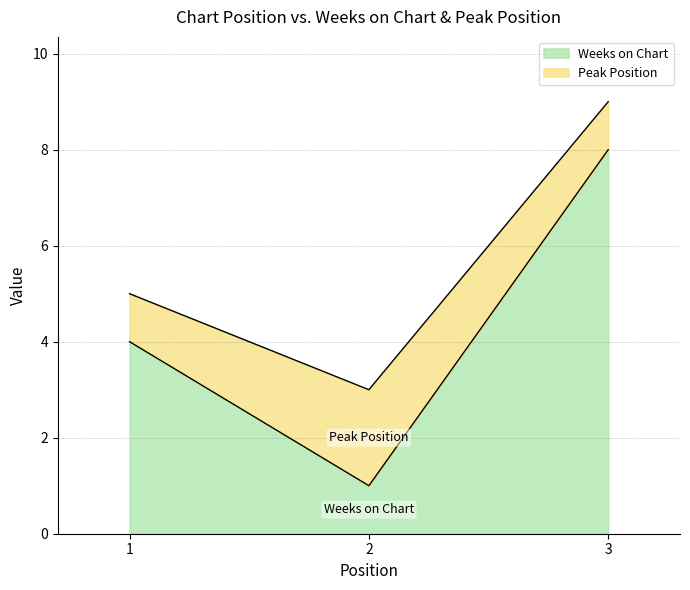

Is it true that Weeks on Chart equals 4 at 3?

False